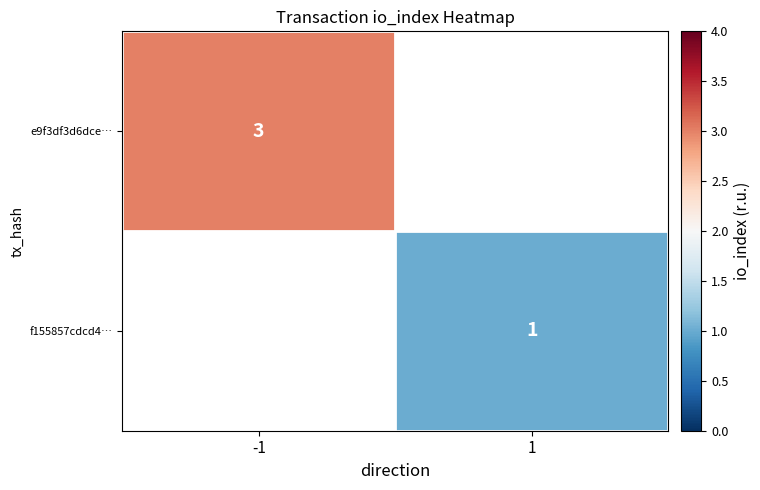

The e9f3df3d6dce… series shows 1 at -1. True or false?

False